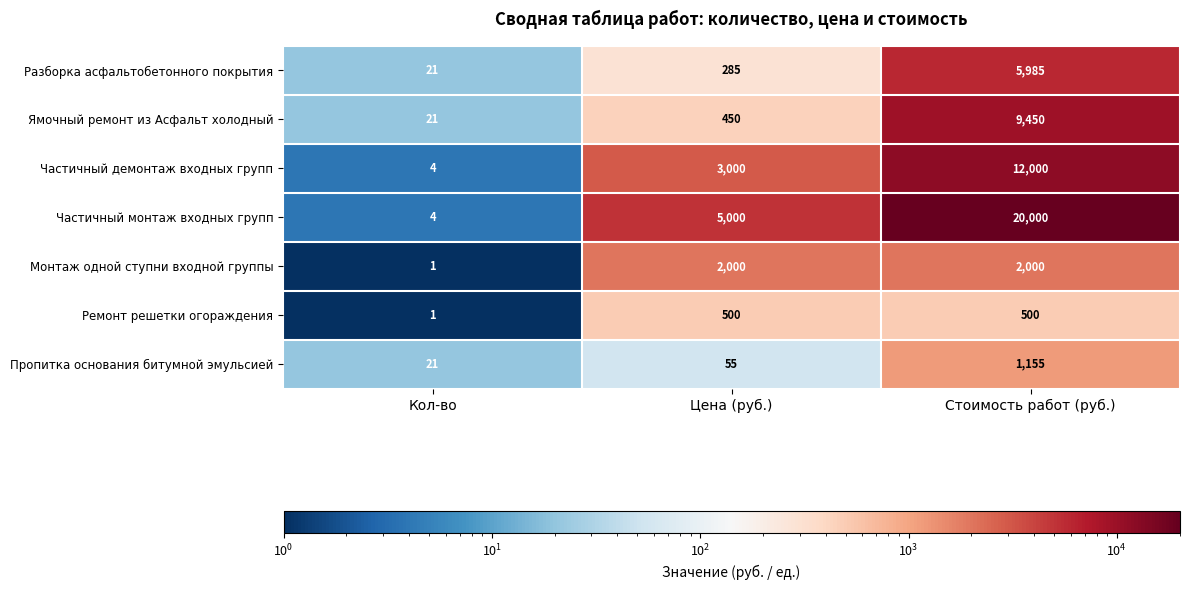

What is the highest value of the Ремонт решетки огораждения series?

500